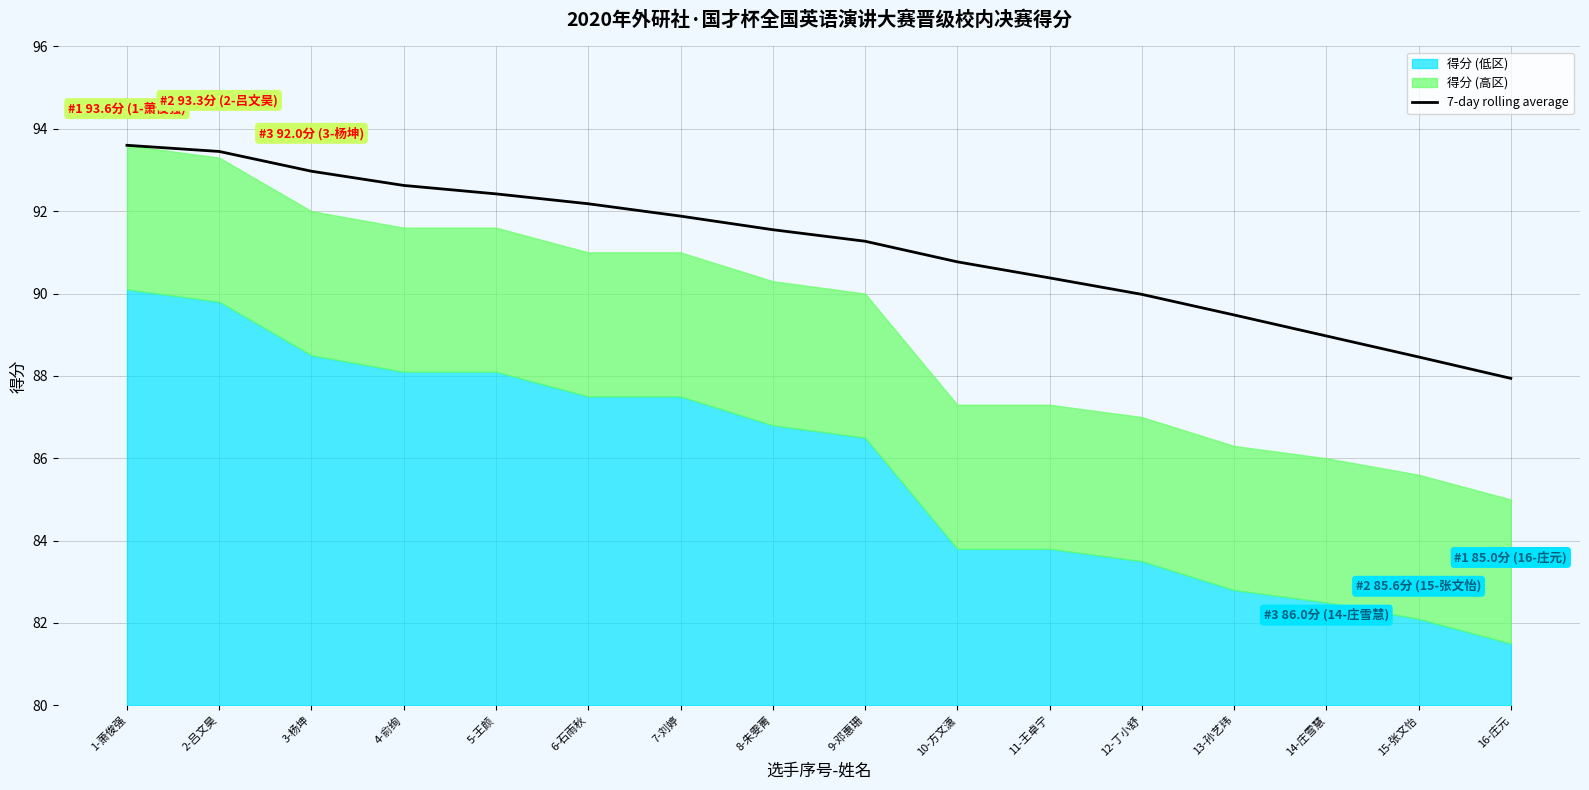

Reading right to left, transcribe all the data shown in this chart.

87.9	88.5	89.0	89.5	90.0	90.4	90.8	91.3	91.5	91.9	92.2	92.4	92.6	93.0	93.5	93.6